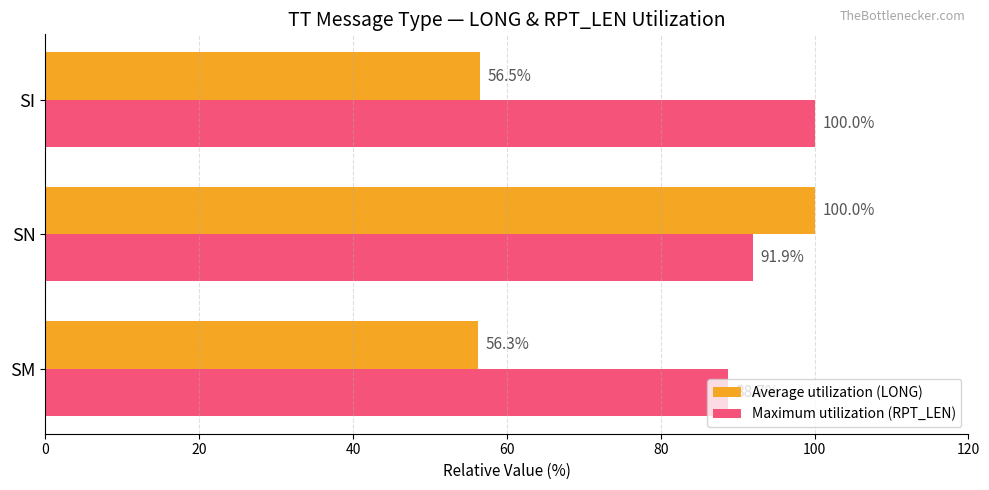

At how many categories does at least one series exceed 66?

3